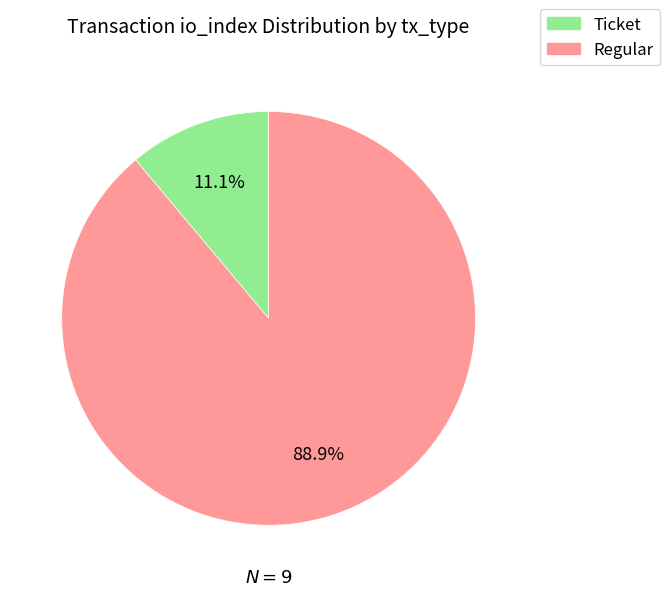

Is there any slice that represents more than half of the pie?

Yes